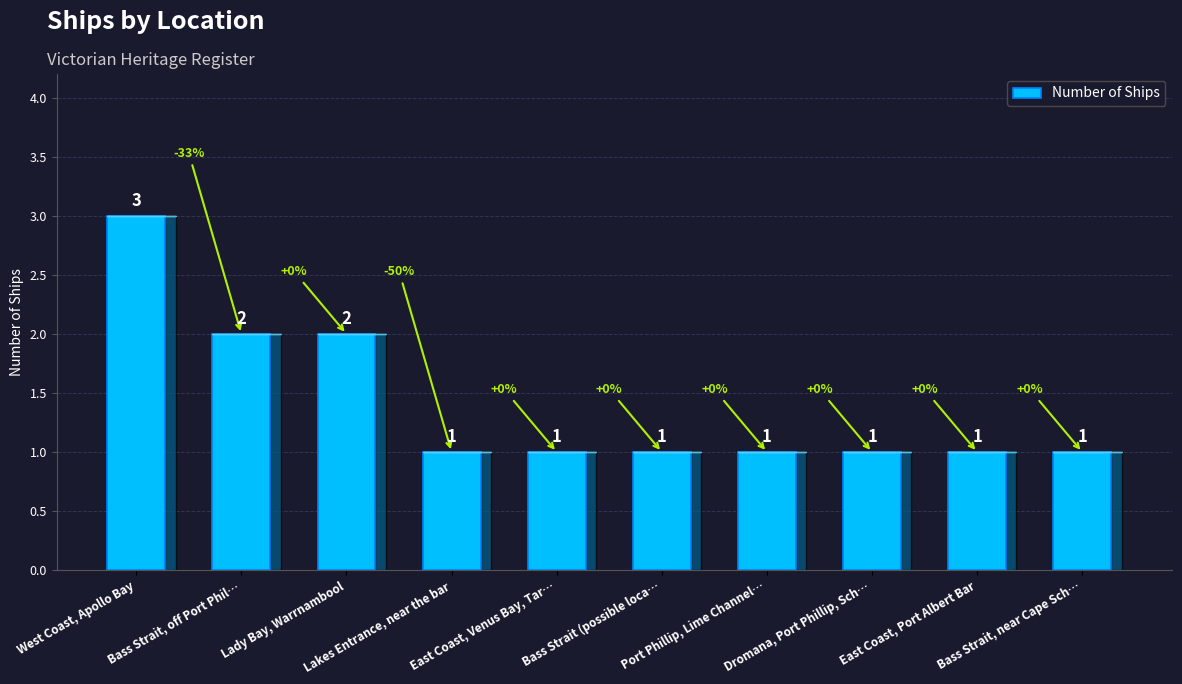

Count the number of values greater than 1.

3